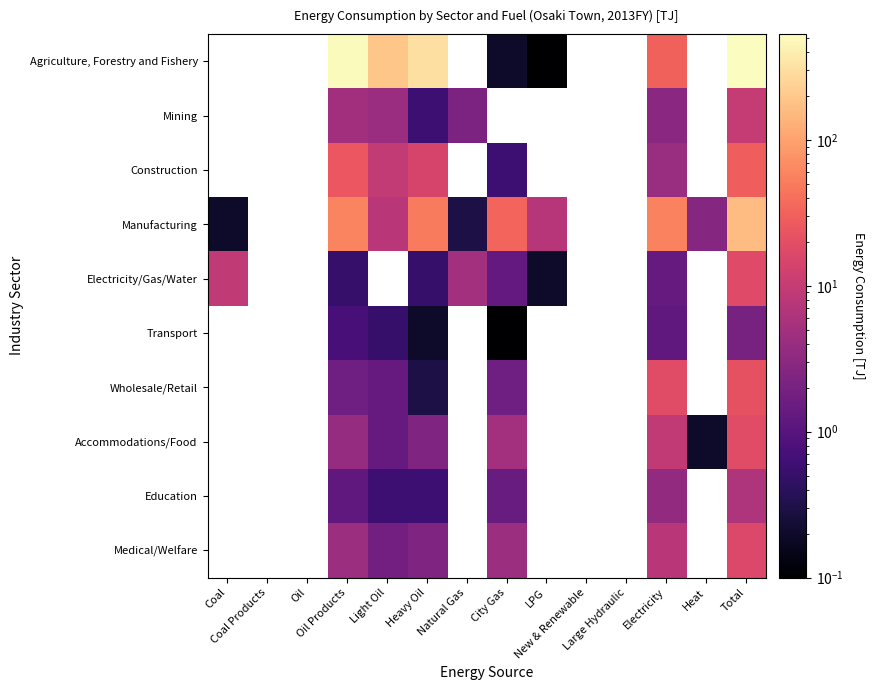

How many distinct data groups are displayed?

10